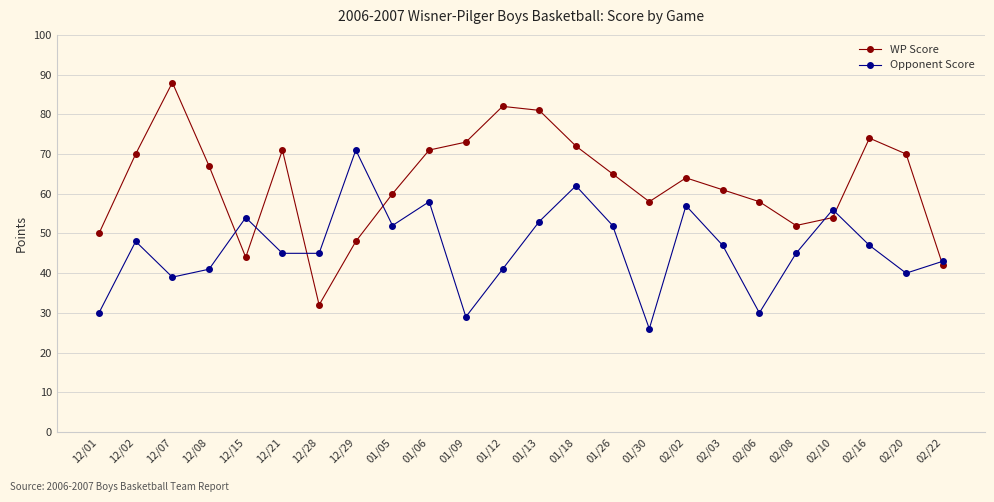

Rank the series by their average value, from lowest to highest.

Opponent Score, WP Score